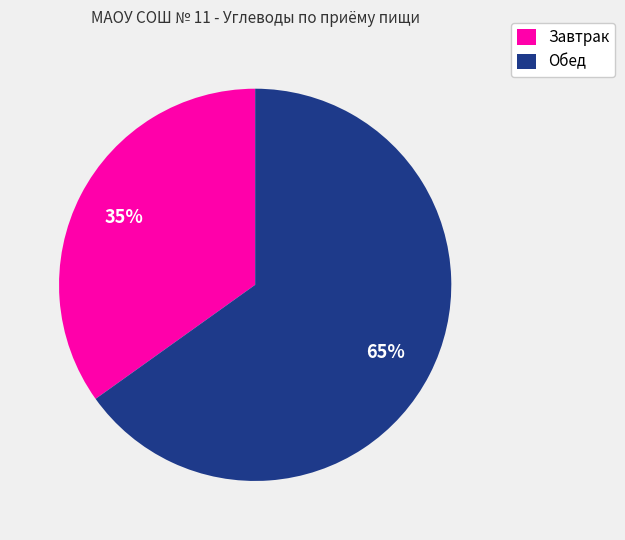

To the nearest percent, what portion does Завтрак represent?

35%